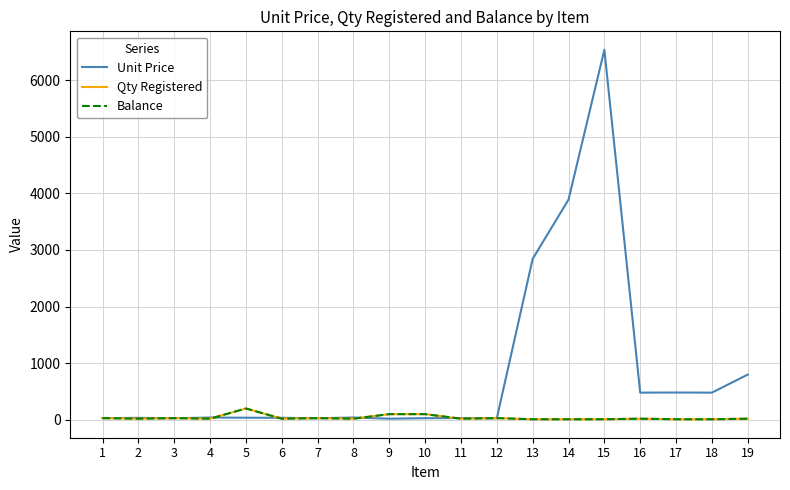

Is this an area chart (filled region under the line)?

No